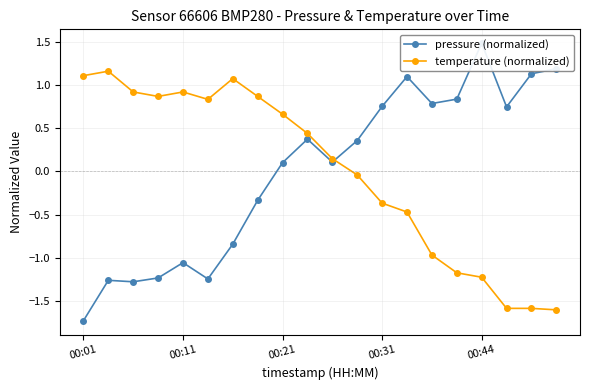

Which series has the largest total across all categories?

temperature (normalized)